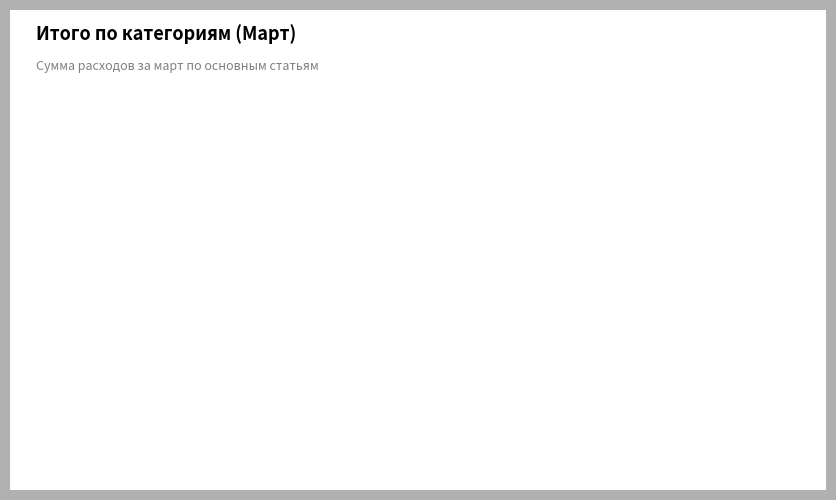

How many segments does this pie chart have?

3